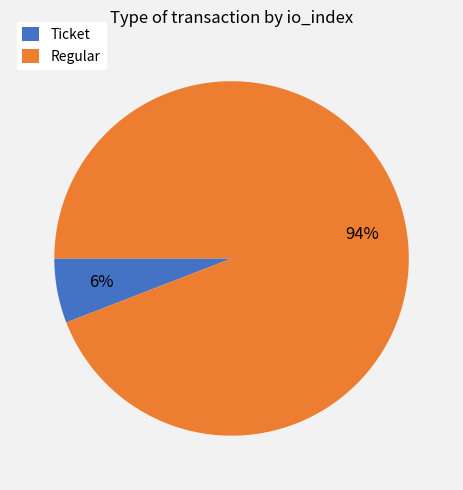

To the nearest percent, what is the difference between the largest and smallest slice percentages?

88%